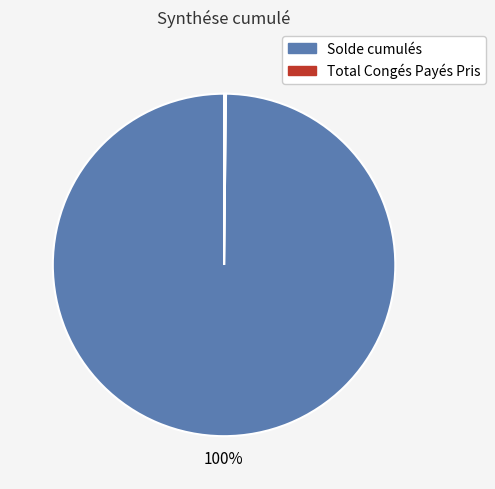

To the nearest percent, what percentage of the pie is Solde cumulés?

100%